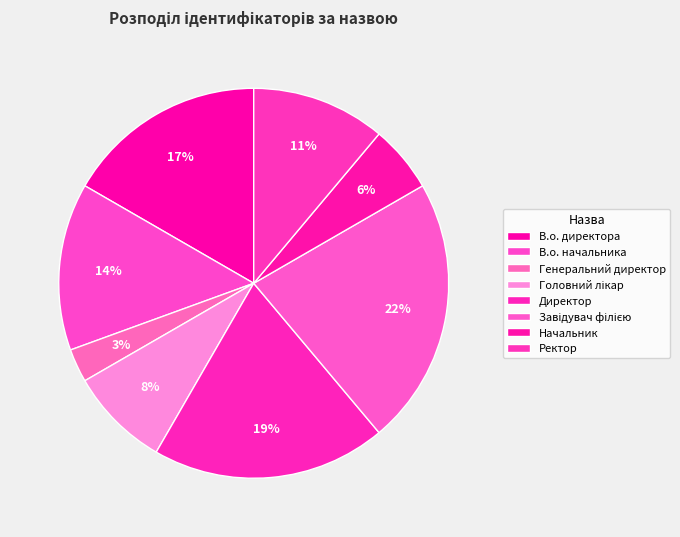

Which category has the biggest portion of the pie?

Завідувач філією